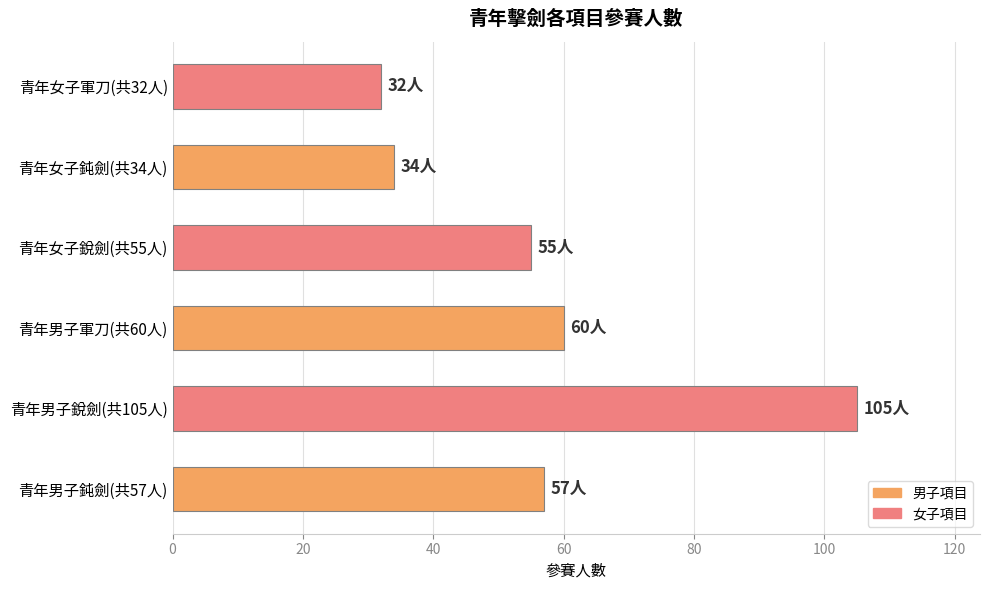

Reading bottom to top, list all the values displayed in this chart.

57	105	60	55	34	32